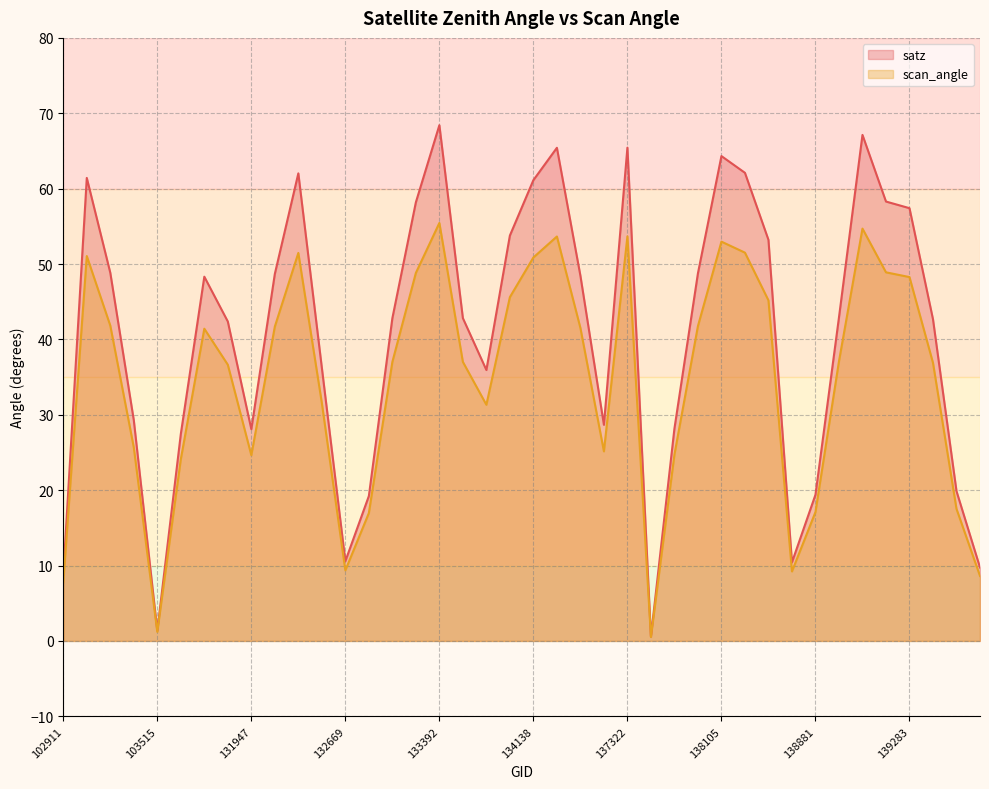

Between 132669 and 134124, which series saw the biggest shift?

satz